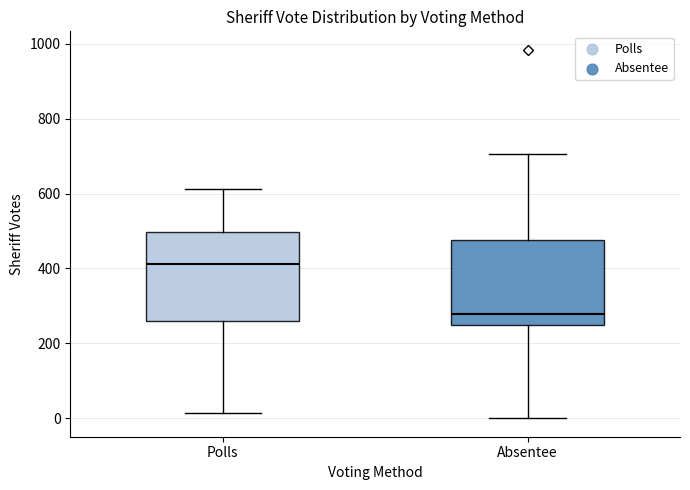

Where is the upper edge of the box for Absentee on the y-axis? The values are not printed on the chart, so give them approximately, as read against the axis.

480